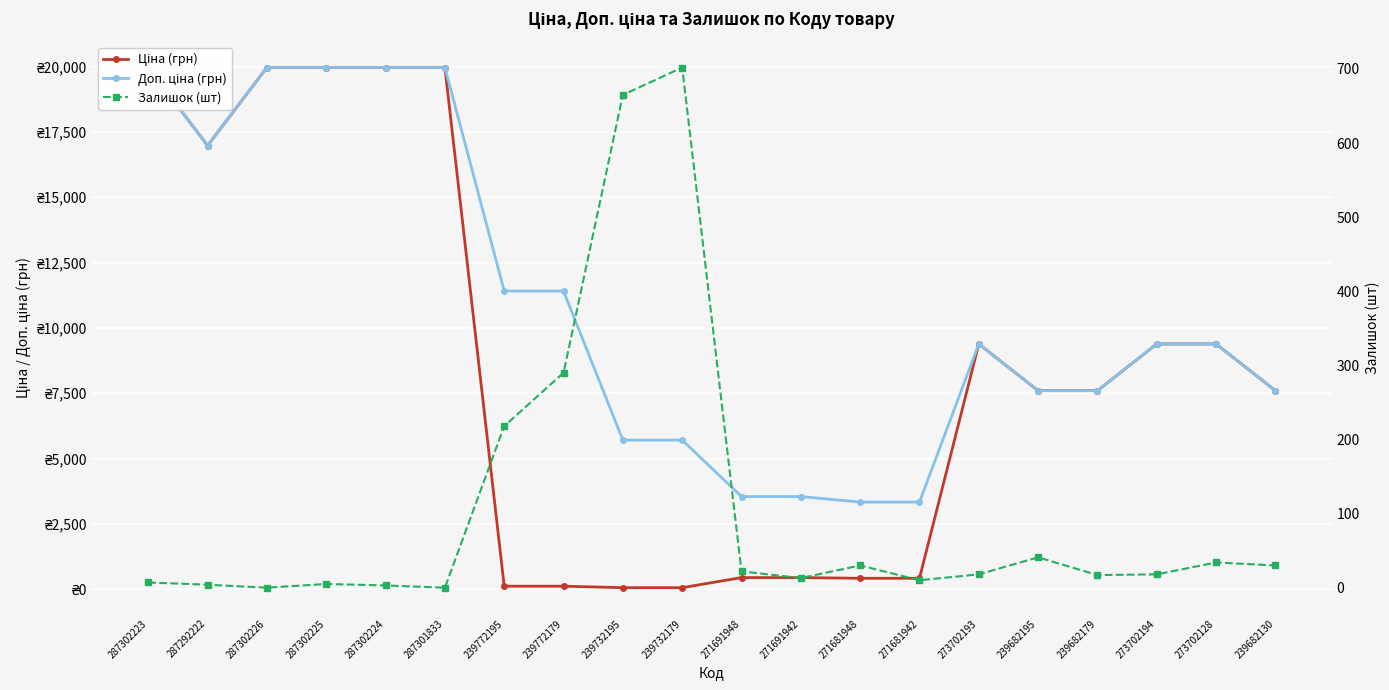

How many data points in Ціна (грн) are less than 7596?

8